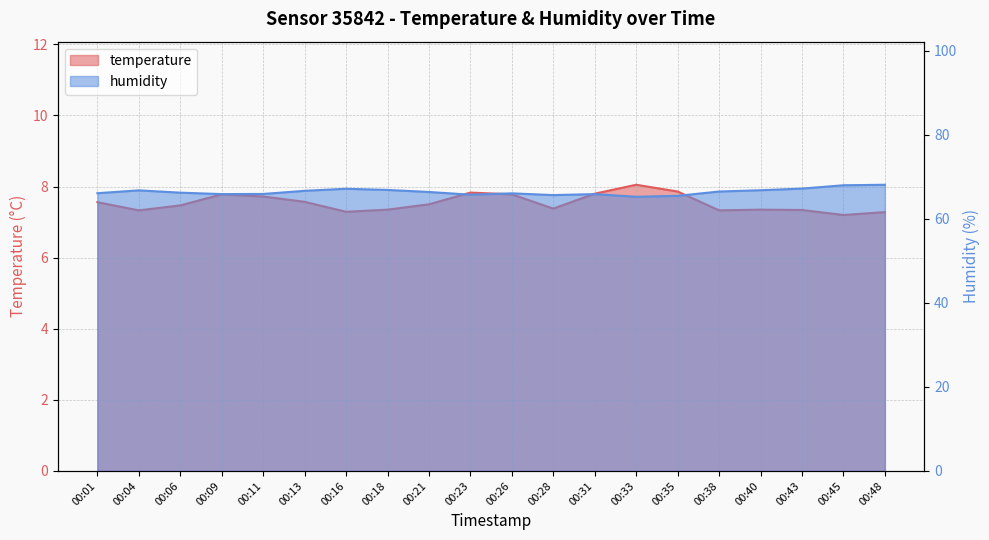

The temperature series shows 7.3 at 00:16. True or false?

True